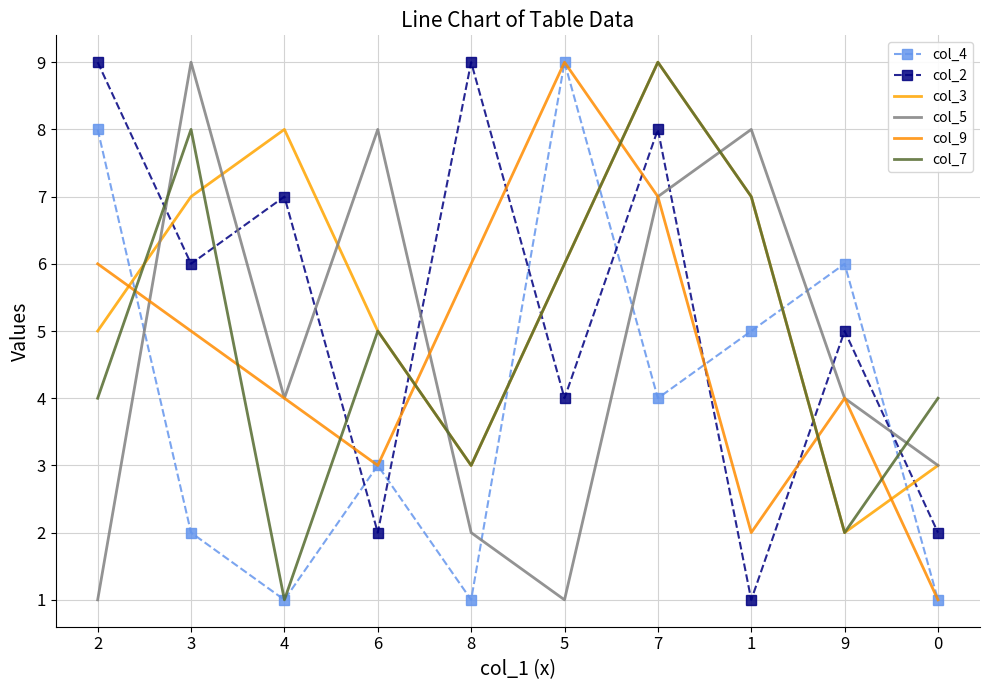

Between which two adjacent categories do col_2 and col_4 first intersect?

4 and 6